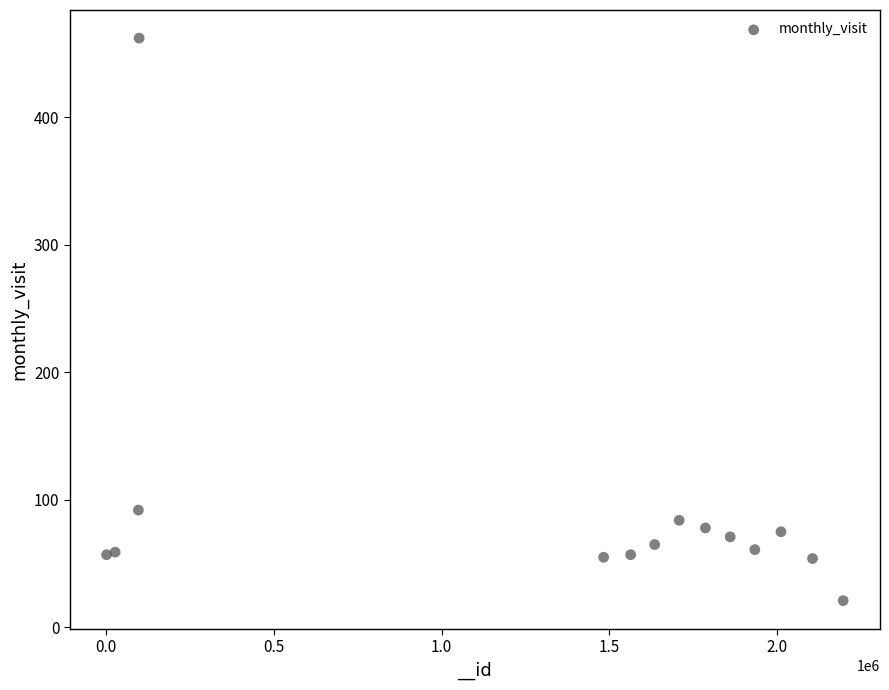

What Y value in the scatter plot is closest to 241?

92